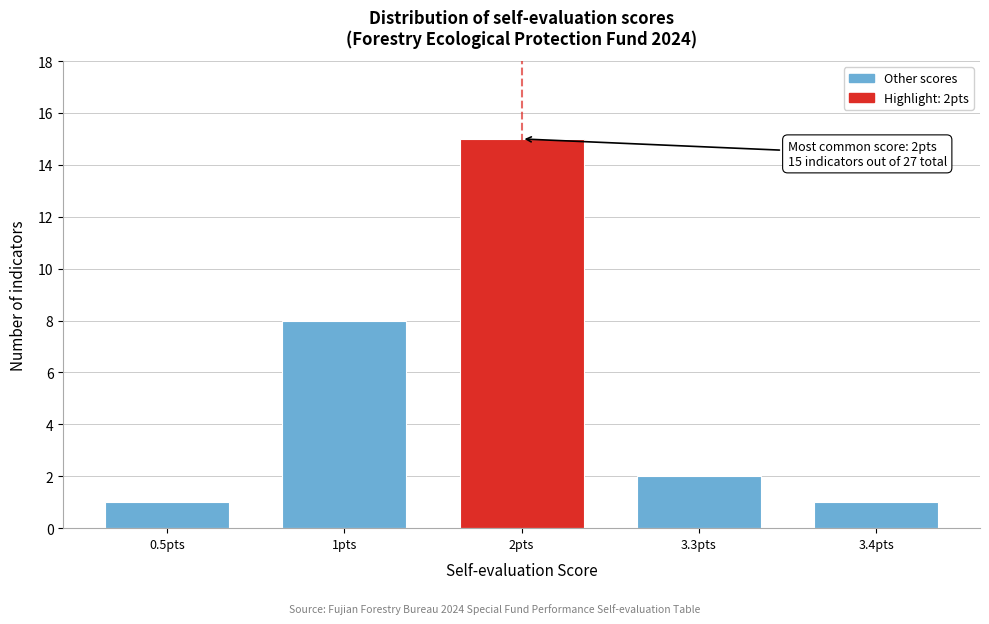

Reading left to right, extract all data points from this chart.

1	8	15	2	1